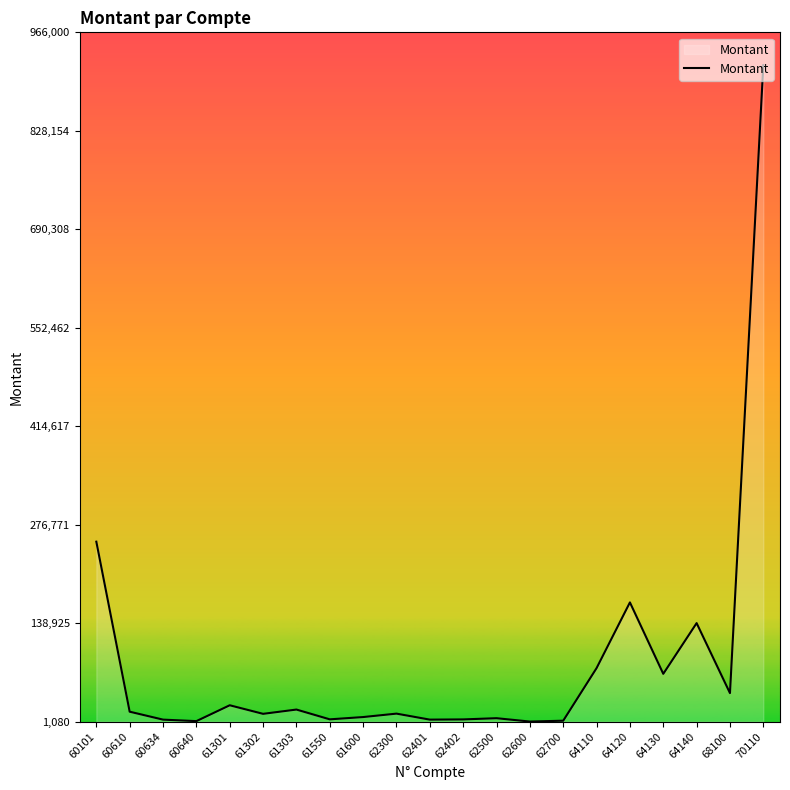

What is the change in value from 62402 to 64120?

+163800